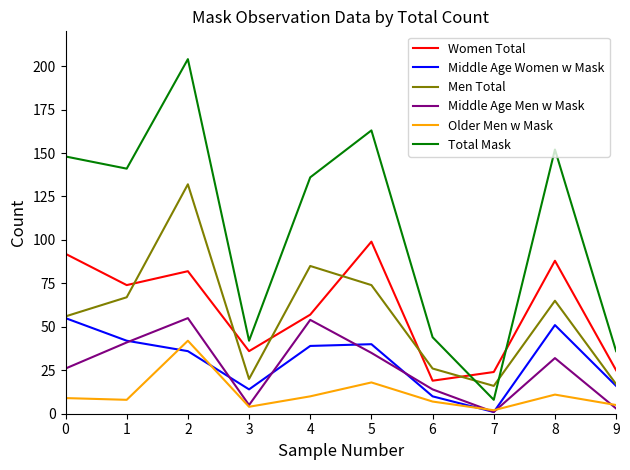

What is the sum of the Older Men w Mask values at 7 and 4?

12